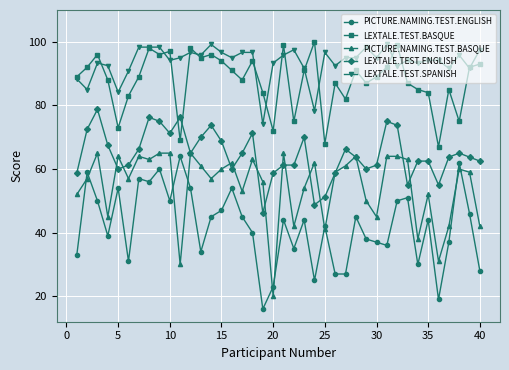

Does the chart have visible grid lines?

Yes